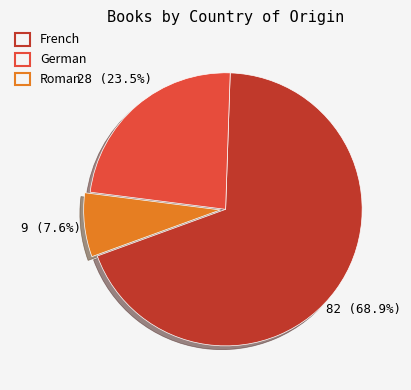

Rank the categories by value from lowest to highest.

Roman, German, French